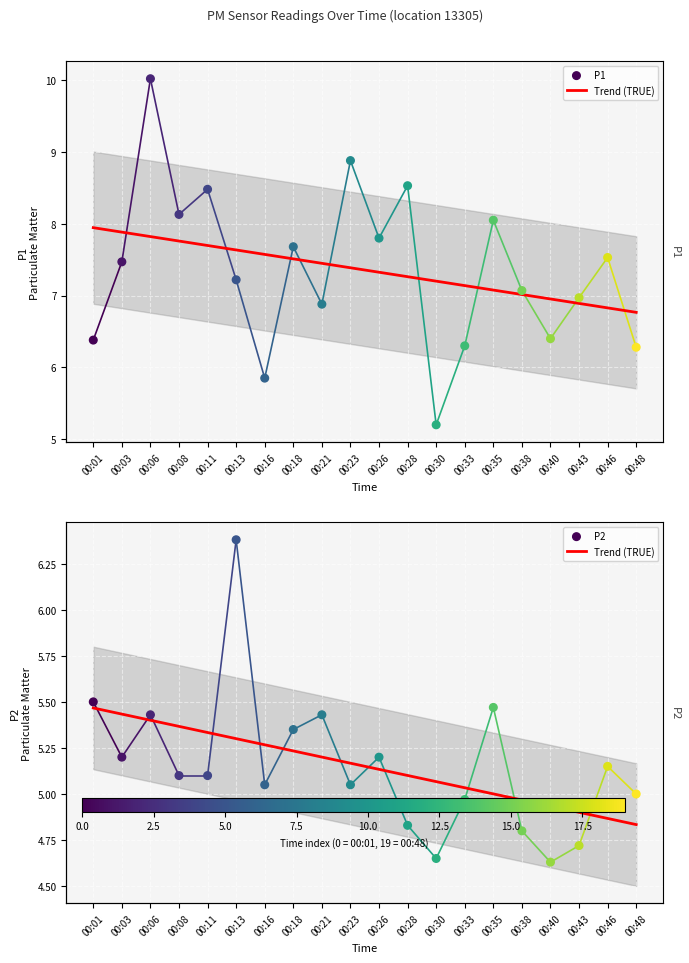

What is the total value across all series at 00:13?

13.6